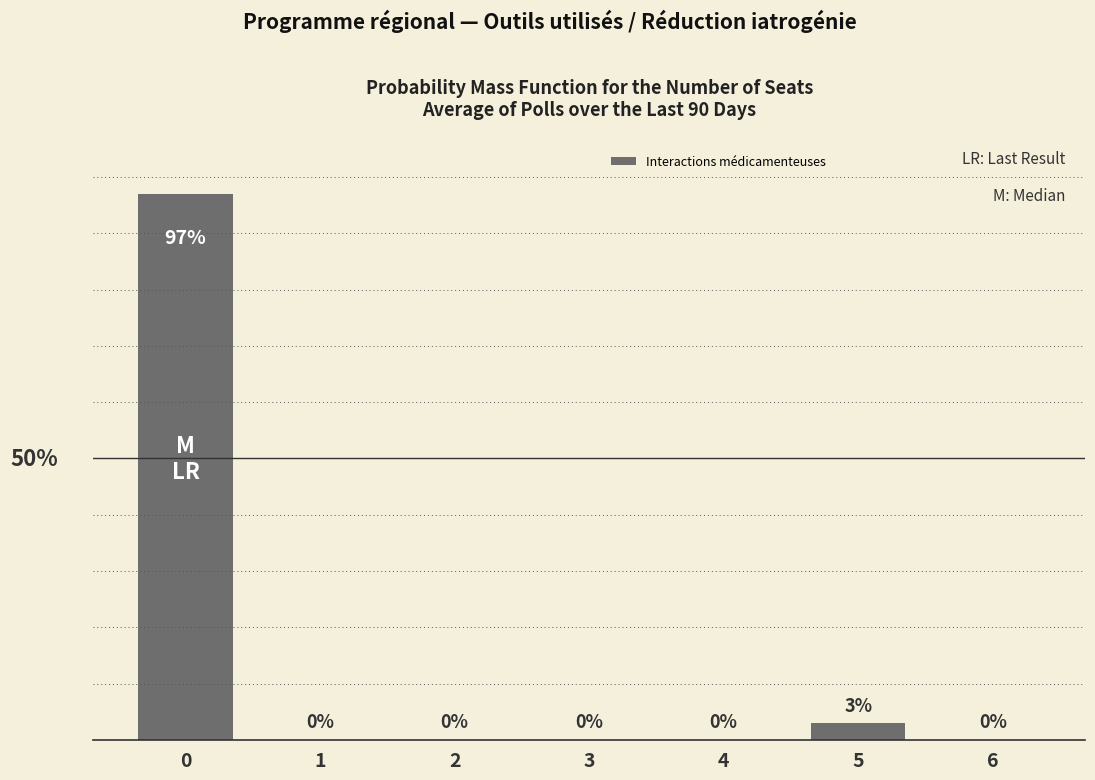

Are the bars horizontal?

No